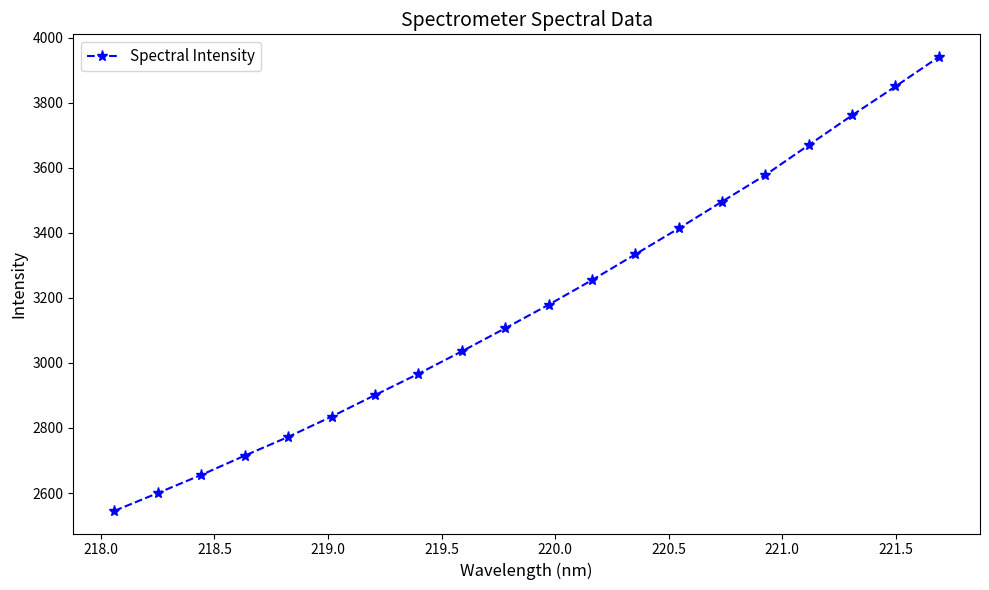

True or false: there are more than 0 points higher than both neighbors.

False